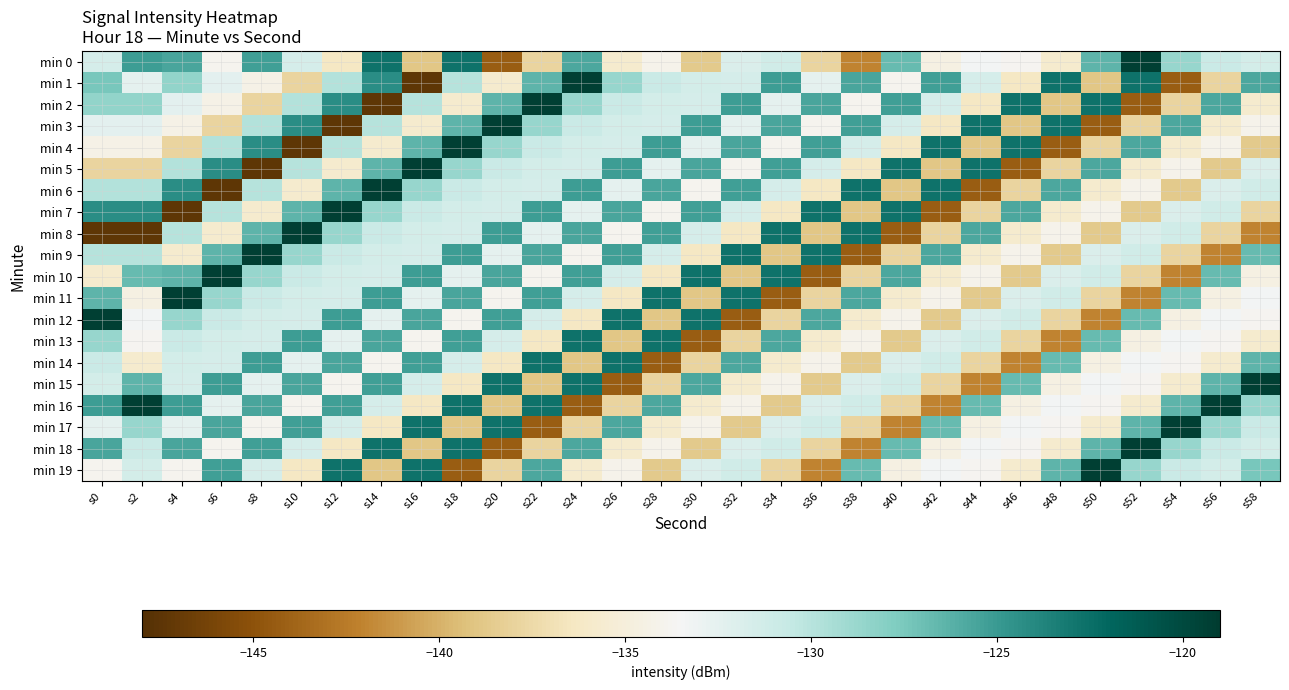

Reading left to right, what are all the values shown in this chart?

min 0: s0=-131.6	s2=-125.2	s4=-125.7	s6=-133.9	s8=-125.3	s10=-131.5	s12=-136.3	s14=-122.7	s16=-138.9	s18=-122.7	s20=-144.3	s22=-137.9	s24=-125.7	s26=-135.7	s28=-134.1	s30=-138.7	s32=-131.8	s34=-131.2	s36=-137.9	s38=-142.0	s40=-126.7	s42=-134.6	s44=-133.3	s46=-133.8	s48=-135.7	s50=-126.4	s52=-119.3	s54=-128.7	s56=-130.9	s58=-131.4
min 1: s0=-127.4	s2=-132.6	s4=-128.4	s6=-132.5	s8=-134.3	s10=-137.9	s12=-129.8	s14=-124.3	s16=-147.4	s18=-129.9	s20=-135.7	s22=-126.4	s24=-119.3	s26=-128.7	s28=-130.9	s30=-131.4	s32=-131.6	s34=-125.2	s36=-132.6	s38=-125.7	s40=-133.9	s42=-125.3	s44=-131.5	s46=-136.3	s48=-122.7	s50=-138.9	s52=-122.7	s54=-144.3	s56=-137.9	s58=-125.7
min 2: s0=-128.4	s2=-128.4	s4=-132.5	s6=-134.3	s8=-137.9	s10=-129.8	s12=-124.3	s14=-147.4	s16=-129.9	s18=-135.7	s20=-126.4	s22=-119.3	s24=-128.7	s26=-130.9	s28=-131.4	s30=-131.6	s32=-125.2	s34=-132.6	s36=-125.7	s38=-133.9	s40=-125.3	s42=-131.5	s44=-136.3	s46=-122.7	s48=-138.9	s50=-122.7	s52=-144.3	s54=-137.9	s56=-125.7	s58=-135.7
min 3: s0=-132.5	s2=-132.5	s4=-134.3	s6=-137.9	s8=-129.8	s10=-124.3	s12=-147.4	s14=-129.9	s16=-135.7	s18=-126.4	s20=-119.3	s22=-128.7	s24=-130.9	s26=-131.4	s28=-131.6	s30=-125.2	s32=-132.6	s34=-125.7	s36=-133.9	s38=-125.3	s40=-131.5	s42=-136.3	s44=-122.7	s46=-138.9	s48=-122.7	s50=-144.3	s52=-137.9	s54=-125.7	s56=-135.7	s58=-134.1
min 4: s0=-134.3	s2=-134.3	s4=-137.9	s6=-129.8	s8=-124.3	s10=-147.4	s12=-129.9	s14=-135.7	s16=-126.4	s18=-119.3	s20=-128.7	s22=-130.9	s24=-131.4	s26=-131.6	s28=-125.2	s30=-132.6	s32=-125.7	s34=-133.9	s36=-125.3	s38=-131.5	s40=-136.3	s42=-122.7	s44=-138.9	s46=-122.7	s48=-144.3	s50=-137.9	s52=-125.7	s54=-135.7	s56=-134.1	s58=-138.7
min 5: s0=-137.9	s2=-137.9	s4=-129.8	s6=-124.3	s8=-147.4	s10=-129.9	s12=-135.7	s14=-126.4	s16=-119.3	s18=-128.7	s20=-130.9	s22=-131.4	s24=-131.6	s26=-125.2	s28=-132.6	s30=-125.7	s32=-133.9	s34=-125.3	s36=-131.5	s38=-136.3	s40=-122.7	s42=-138.9	s44=-122.7	s46=-144.3	s48=-137.9	s50=-125.7	s52=-135.7	s54=-134.1	s56=-138.7	s58=-131.8
min 6: s0=-129.8	s2=-129.8	s4=-124.3	s6=-147.4	s8=-129.9	s10=-135.7	s12=-126.4	s14=-119.3	s16=-128.7	s18=-130.9	s20=-131.4	s22=-131.6	s24=-125.2	s26=-132.6	s28=-125.7	s30=-133.9	s32=-125.3	s34=-131.5	s36=-136.3	s38=-122.7	s40=-138.9	s42=-122.7	s44=-144.3	s46=-137.9	s48=-125.7	s50=-135.7	s52=-134.1	s54=-138.7	s56=-131.8	s58=-131.2
min 7: s0=-124.3	s2=-124.3	s4=-147.4	s6=-129.9	s8=-135.7	s10=-126.4	s12=-119.3	s14=-128.7	s16=-130.9	s18=-131.4	s20=-131.6	s22=-125.2	s24=-132.6	s26=-125.7	s28=-133.9	s30=-125.3	s32=-131.5	s34=-136.3	s36=-122.7	s38=-138.9	s40=-122.7	s42=-144.3	s44=-137.9	s46=-125.7	s48=-135.7	s50=-134.1	s52=-138.7	s54=-131.8	s56=-131.2	s58=-137.9
min 8: s0=-147.4	s2=-147.4	s4=-129.9	s6=-135.7	s8=-126.4	s10=-119.3	s12=-128.7	s14=-130.9	s16=-131.4	s18=-131.6	s20=-125.2	s22=-132.6	s24=-125.7	s26=-133.9	s28=-125.3	s30=-131.5	s32=-136.3	s34=-122.7	s36=-138.9	s38=-122.7	s40=-144.3	s42=-137.9	s44=-125.7	s46=-135.7	s48=-134.1	s50=-138.7	s52=-131.8	s54=-131.2	s56=-137.9	s58=-142.0
min 9: s0=-129.9	s2=-129.9	s4=-135.7	s6=-126.4	s8=-119.3	s10=-128.7	s12=-130.9	s14=-131.4	s16=-131.6	s18=-125.2	s20=-132.6	s22=-125.7	s24=-133.9	s26=-125.3	s28=-131.5	s30=-136.3	s32=-122.7	s34=-138.9	s36=-122.7	s38=-144.3	s40=-137.9	s42=-125.7	s44=-135.7	s46=-134.1	s48=-138.7	s50=-131.8	s52=-131.2	s54=-137.9	s56=-142.0	s58=-126.7
min 10: s0=-135.7	s2=-126.7	s4=-126.4	s6=-119.3	s8=-128.7	s10=-130.9	s12=-131.4	s14=-131.6	s16=-125.2	s18=-132.6	s20=-125.7	s22=-133.9	s24=-125.3	s26=-131.5	s28=-136.3	s30=-122.7	s32=-138.9	s34=-122.7	s36=-144.3	s38=-137.9	s40=-125.7	s42=-135.7	s44=-134.1	s46=-138.7	s48=-131.8	s50=-131.2	s52=-137.9	s54=-142.0	s56=-126.7	s58=-134.6
min 11: s0=-126.4	s2=-134.6	s4=-119.3	s6=-128.7	s8=-130.9	s10=-131.4	s12=-131.6	s14=-125.2	s16=-132.6	s18=-125.7	s20=-133.9	s22=-125.3	s24=-131.5	s26=-136.3	s28=-122.7	s30=-138.9	s32=-122.7	s34=-144.3	s36=-137.9	s38=-125.7	s40=-135.7	s42=-134.1	s44=-138.7	s46=-131.8	s48=-131.2	s50=-137.9	s52=-142.0	s54=-126.7	s56=-134.6	s58=-133.3
min 12: s0=-119.3	s2=-133.3	s4=-128.7	s6=-130.9	s8=-131.4	s10=-131.6	s12=-125.2	s14=-132.6	s16=-125.7	s18=-133.9	s20=-125.3	s22=-131.5	s24=-136.3	s26=-122.7	s28=-138.9	s30=-122.7	s32=-144.3	s34=-137.9	s36=-125.7	s38=-135.7	s40=-134.1	s42=-138.7	s44=-131.8	s46=-131.2	s48=-137.9	s50=-142.0	s52=-126.7	s54=-134.6	s56=-133.3	s58=-133.8
min 13: s0=-128.7	s2=-133.8	s4=-130.9	s6=-131.4	s8=-131.6	s10=-125.2	s12=-132.6	s14=-125.7	s16=-133.9	s18=-125.3	s20=-131.5	s22=-136.3	s24=-122.7	s26=-138.9	s28=-122.7	s30=-144.3	s32=-137.9	s34=-125.7	s36=-135.7	s38=-134.1	s40=-138.7	s42=-131.8	s44=-131.2	s46=-137.9	s48=-142.0	s50=-126.7	s52=-134.6	s54=-133.3	s56=-133.8	s58=-135.7
min 14: s0=-130.9	s2=-135.7	s4=-131.4	s6=-131.6	s8=-125.2	s10=-132.6	s12=-125.7	s14=-133.9	s16=-125.3	s18=-131.5	s20=-136.3	s22=-122.7	s24=-138.9	s26=-122.7	s28=-144.3	s30=-137.9	s32=-125.7	s34=-135.7	s36=-134.1	s38=-138.7	s40=-131.8	s42=-131.2	s44=-137.9	s46=-142.0	s48=-126.7	s50=-134.6	s52=-133.3	s54=-133.8	s56=-135.7	s58=-126.4
min 15: s0=-131.4	s2=-126.4	s4=-131.6	s6=-125.2	s8=-132.6	s10=-125.7	s12=-133.9	s14=-125.3	s16=-131.5	s18=-136.3	s20=-122.7	s22=-138.9	s24=-122.7	s26=-144.3	s28=-137.9	s30=-125.7	s32=-135.7	s34=-134.1	s36=-138.7	s38=-131.8	s40=-131.2	s42=-137.9	s44=-142.0	s46=-126.7	s48=-134.6	s50=-133.3	s52=-133.8	s54=-135.7	s56=-126.4	s58=-119.3
min 16: s0=-125.2	s2=-119.3	s4=-125.2	s6=-132.6	s8=-125.7	s10=-133.9	s12=-125.3	s14=-131.5	s16=-136.3	s18=-122.7	s20=-138.9	s22=-122.7	s24=-144.3	s26=-137.9	s28=-125.7	s30=-135.7	s32=-134.1	s34=-138.7	s36=-131.8	s38=-131.2	s40=-137.9	s42=-142.0	s44=-126.7	s46=-134.6	s48=-133.3	s50=-133.8	s52=-135.7	s54=-126.4	s56=-119.3	s58=-128.7
min 17: s0=-132.6	s2=-128.7	s4=-132.6	s6=-125.7	s8=-133.9	s10=-125.3	s12=-131.5	s14=-136.3	s16=-122.7	s18=-138.9	s20=-122.7	s22=-144.3	s24=-137.9	s26=-125.7	s28=-135.7	s30=-134.1	s32=-138.7	s34=-131.8	s36=-131.2	s38=-137.9	s40=-142.0	s42=-126.7	s44=-134.6	s46=-133.3	s48=-133.8	s50=-135.7	s52=-126.4	s54=-119.3	s56=-128.7	s58=-130.9
min 18: s0=-125.7	s2=-130.9	s4=-125.7	s6=-133.9	s8=-125.3	s10=-131.5	s12=-136.3	s14=-122.7	s16=-138.9	s18=-122.7	s20=-144.3	s22=-137.9	s24=-125.7	s26=-135.7	s28=-134.1	s30=-138.7	s32=-131.8	s34=-131.2	s36=-137.9	s38=-142.0	s40=-126.7	s42=-134.6	s44=-133.3	s46=-133.8	s48=-135.7	s50=-126.4	s52=-119.3	s54=-128.7	s56=-130.9	s58=-131.4
min 19: s0=-133.9	s2=-131.4	s4=-133.9	s6=-125.3	s8=-131.5	s10=-136.3	s12=-122.7	s14=-138.9	s16=-122.7	s18=-144.3	s20=-137.9	s22=-125.7	s24=-135.7	s26=-134.1	s28=-138.7	s30=-131.8	s32=-131.2	s34=-137.9	s36=-142.0	s38=-126.7	s40=-134.6	s42=-133.3	s44=-133.8	s46=-135.7	s48=-126.4	s50=-119.3	s52=-128.7	s54=-130.9	s56=-131.4	s58=-127.4